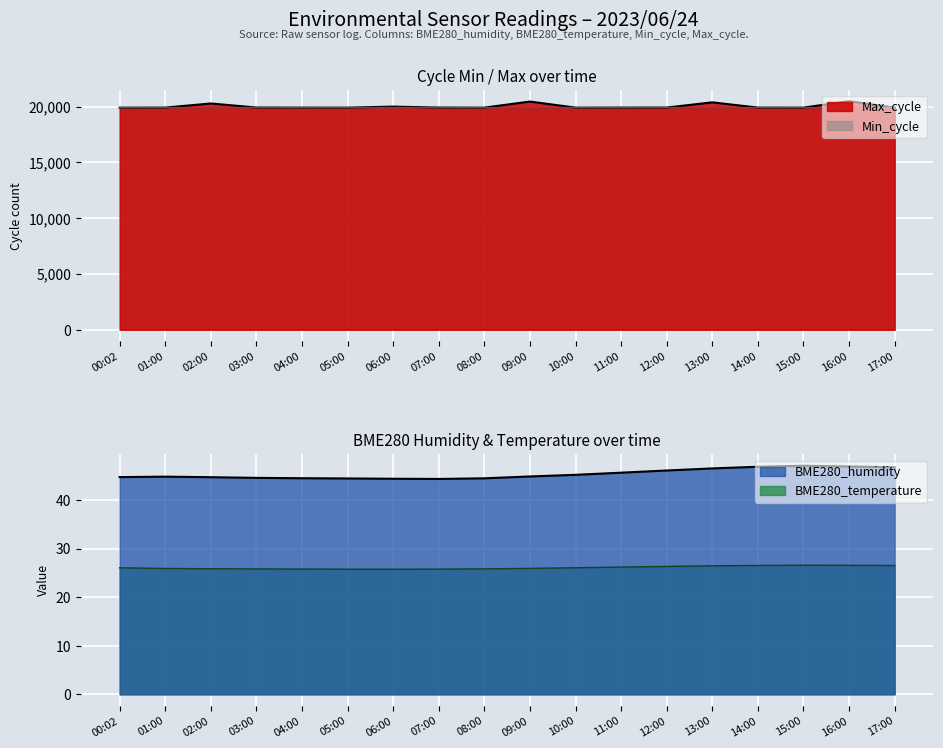

Count the number of categories in the chart.

18